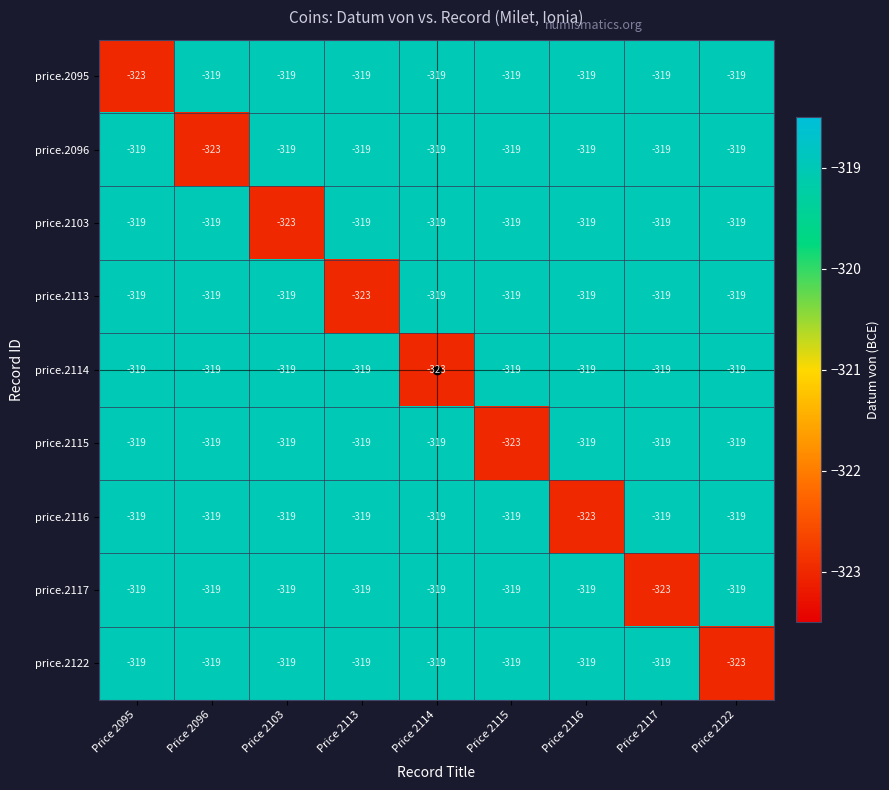

What is the minimum value shown in the chart?

-323